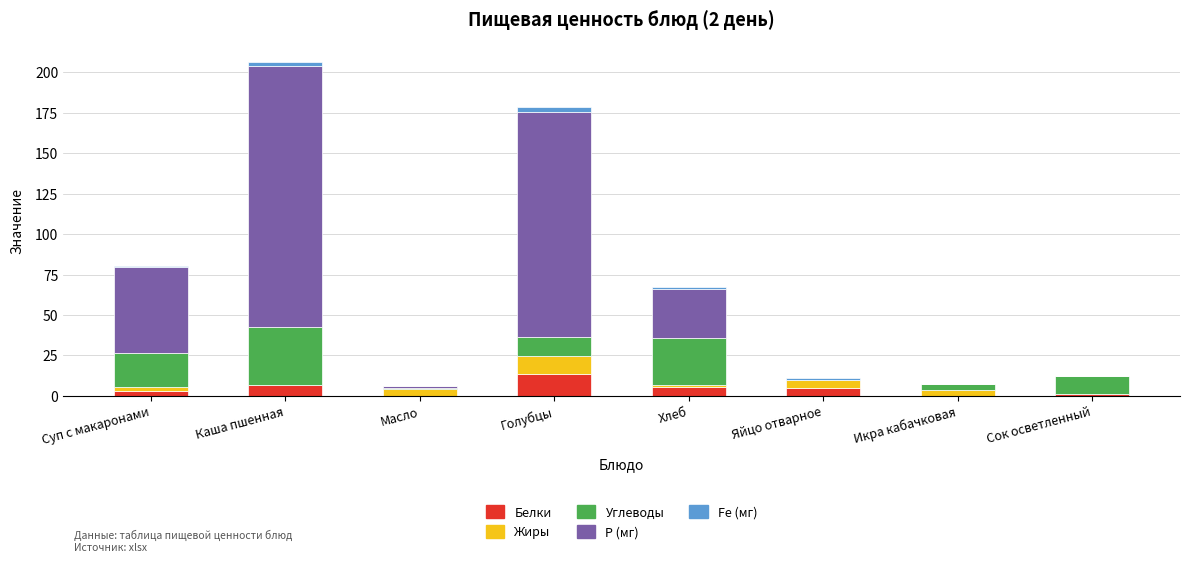

Are the bars grouped side by side (vs. stacked)?

No